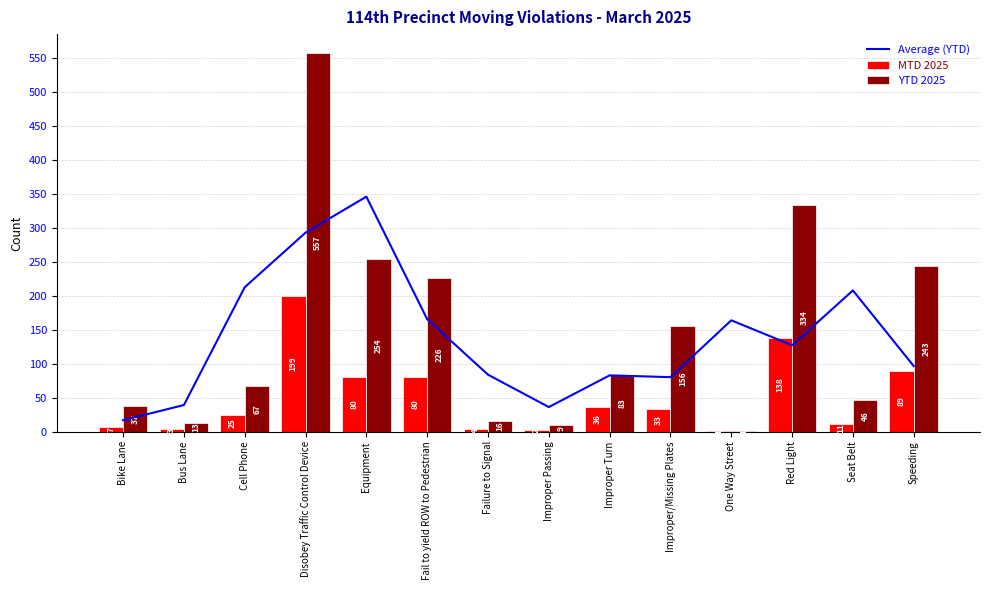

Between Cell Phone and Improper/Missing Plates, which is larger?

Cell Phone